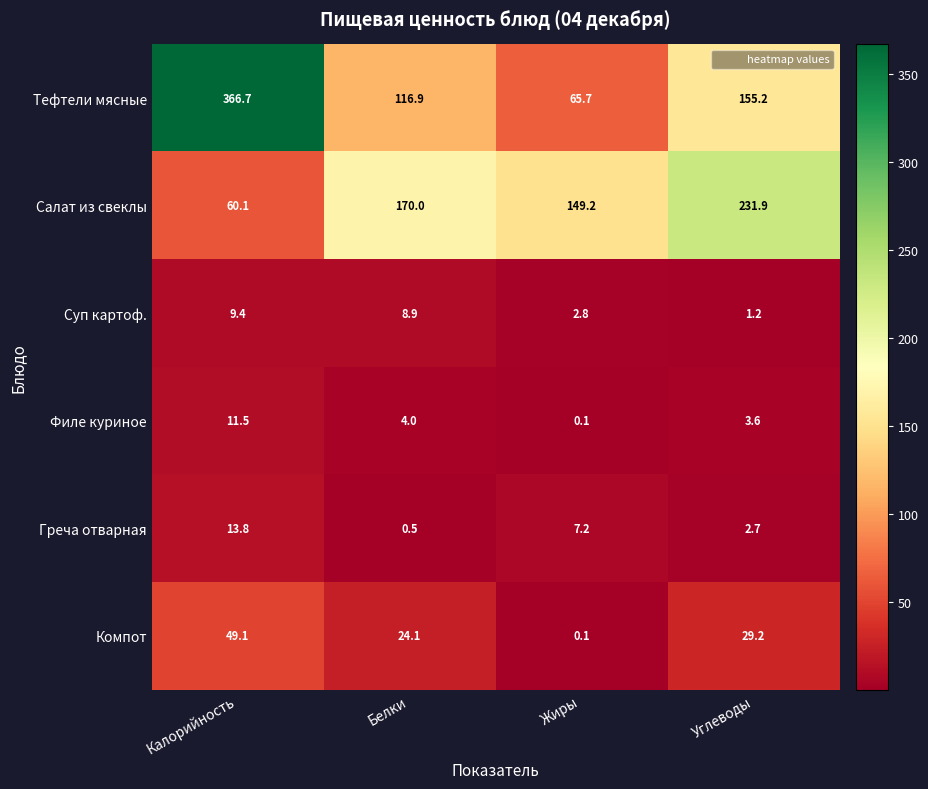

At which label does Филе куриное first exceed 4?

Калорийность